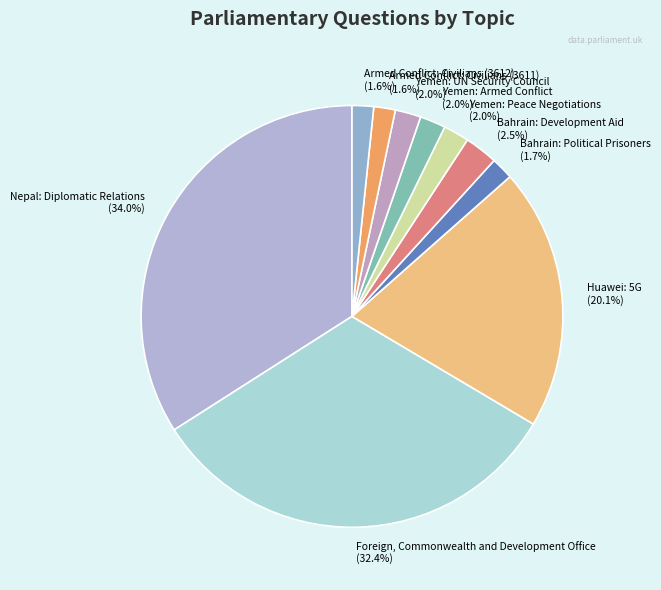

How many slices are in this pie chart?

10